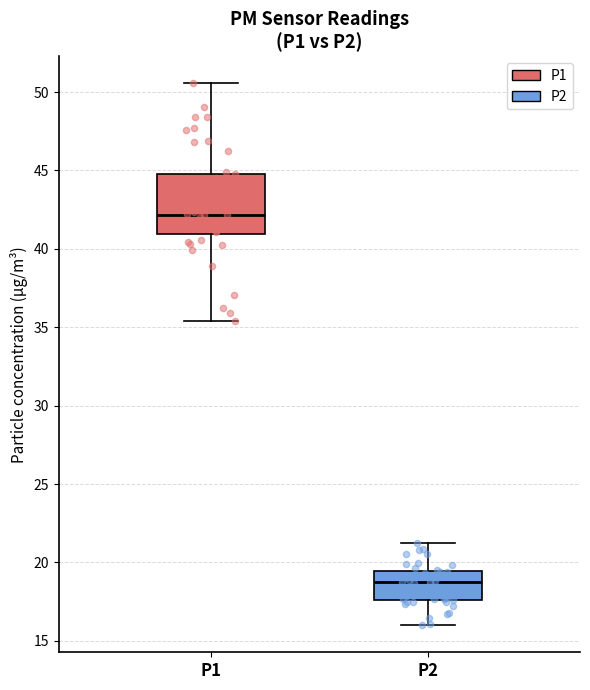

Reading left to right, read every box against the y-axis: the position of its median line, the range the box covers, and the ends of its whiskers. The values are not printed on the chart, so give them approximately, as read against the axis.

P1: median 42.0, box 41.0 to 45.0, whiskers 35.5 to 50.5
P2: median 19.0, box 17.5 to 19.5, whiskers 16.0 to 21.5